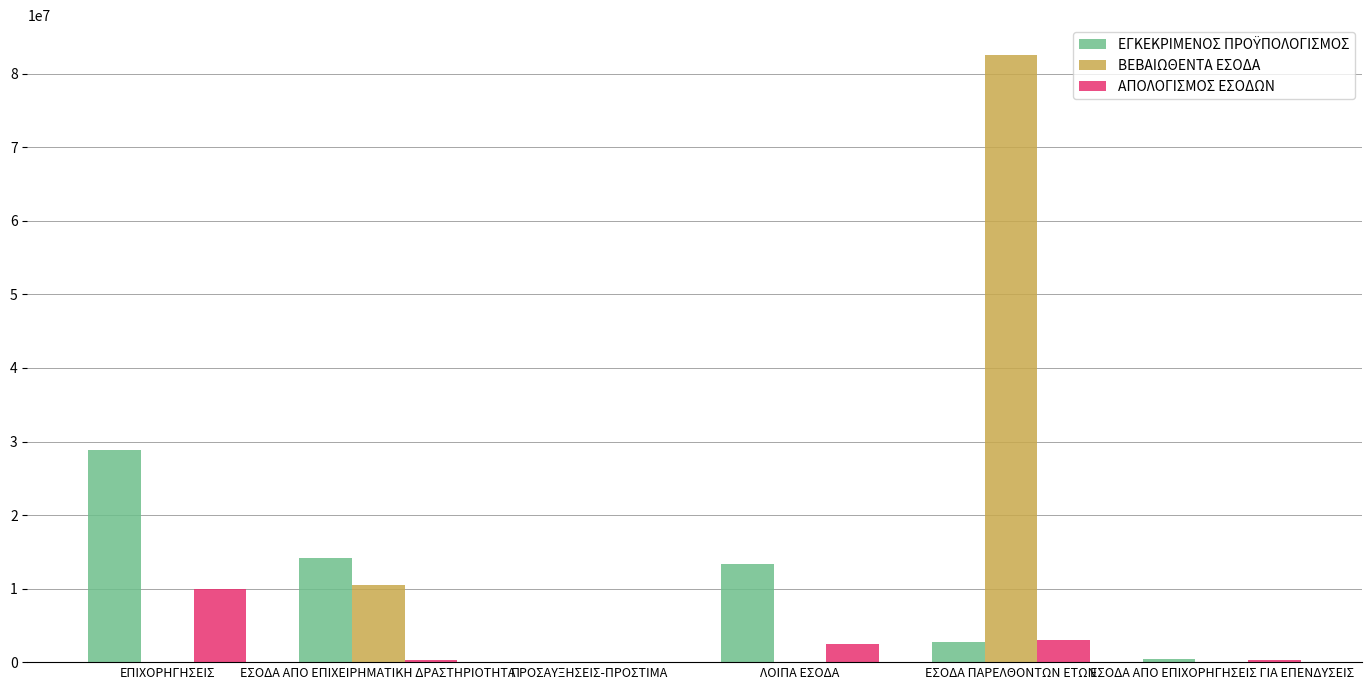

Which category has the highest value in the ΑΠΟΛΟΓΙΣΜΟΣ ΕΣΟΔΩΝ series?

ΕΠΙΧΟΡΗΓΗΣΕΙΣ